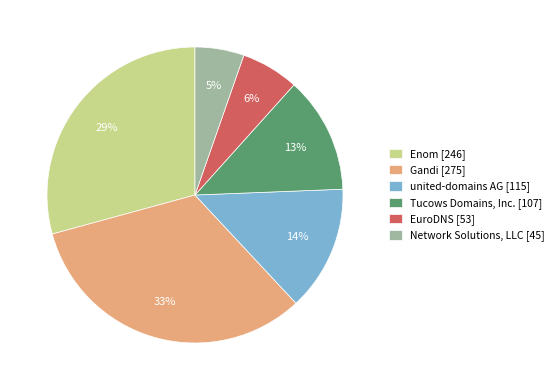

Is the sum of Enom [246] and united-domains AG [115] greater than half?

No